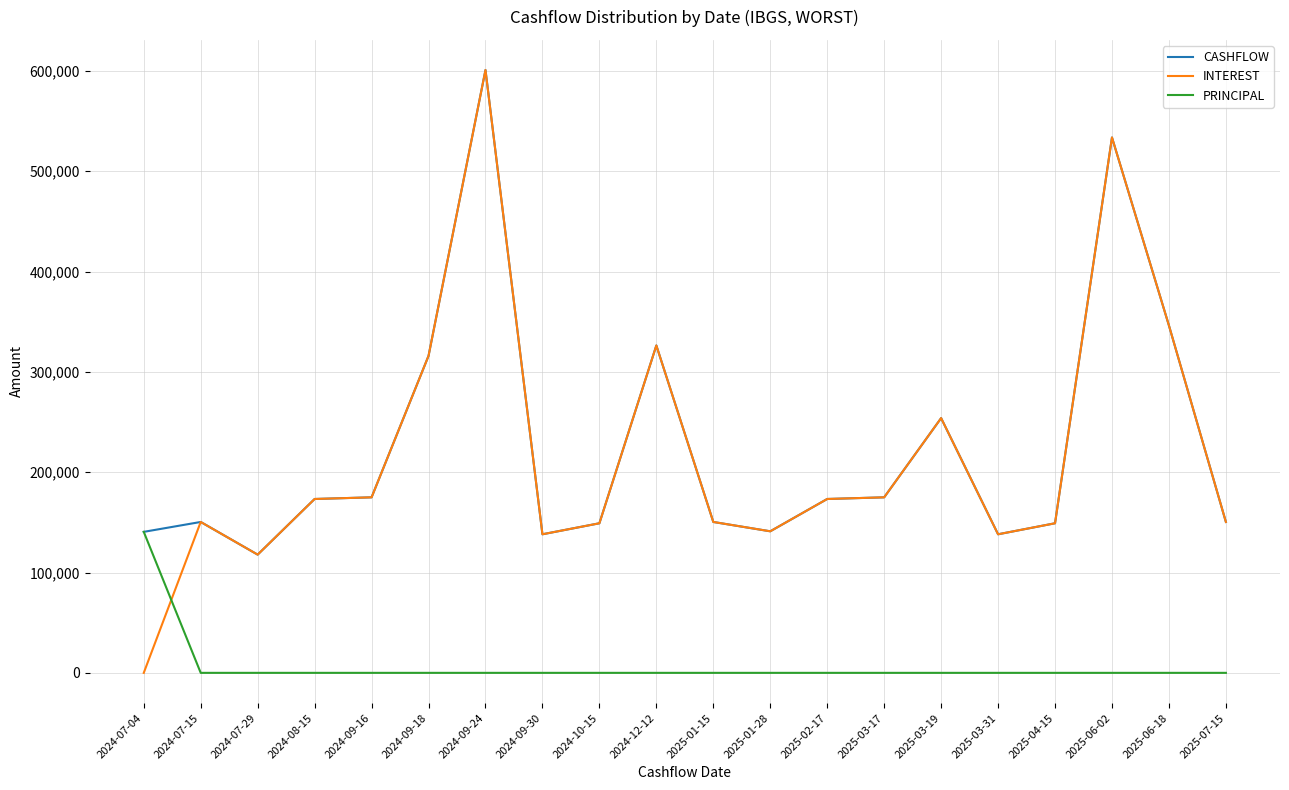

At which category is the sum across all series the highest?

2024-09-24